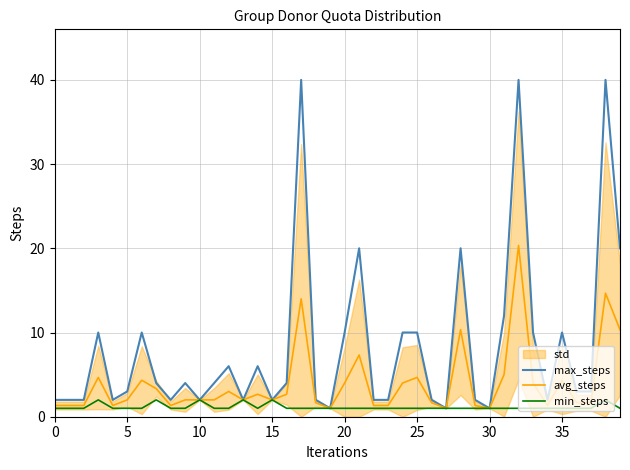

What is the minimum value for max_steps?

1.0